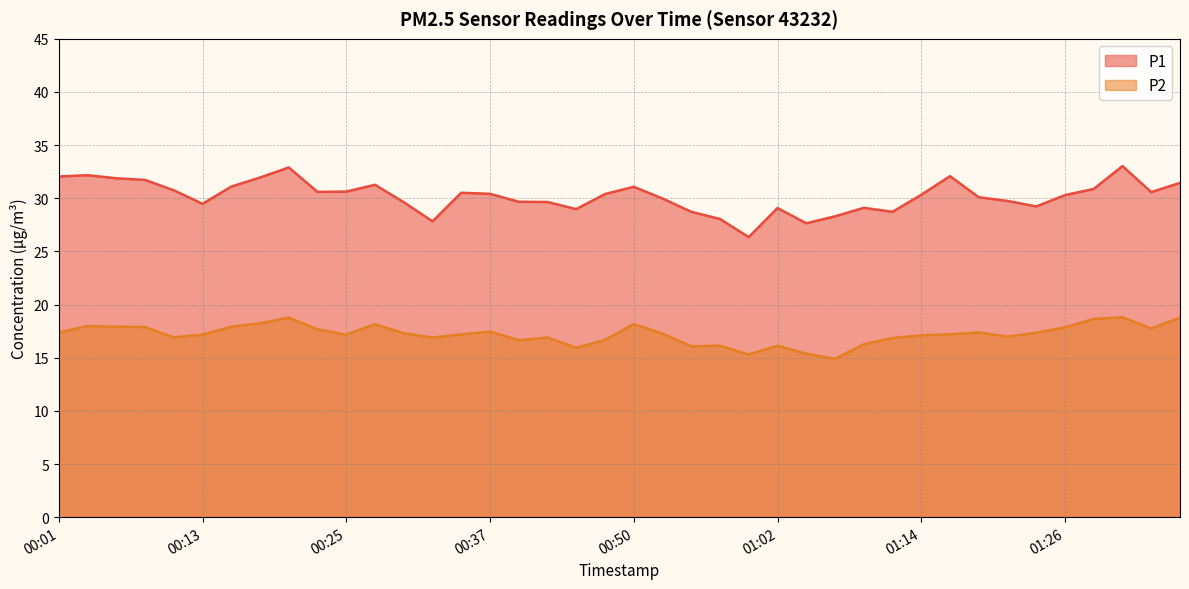

What are all the series names shown in the legend?

P1, P2